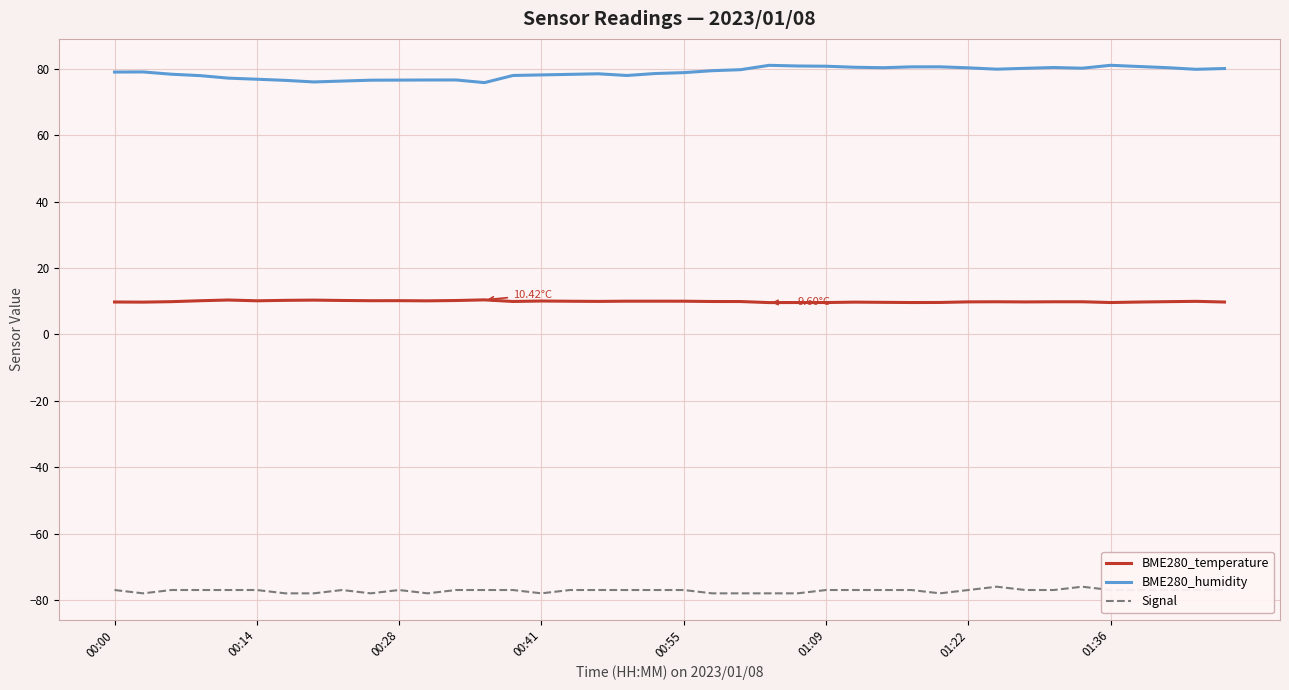

List the series in order of their overall mean, lowest first.

Signal, BME280_temperature, BME280_humidity